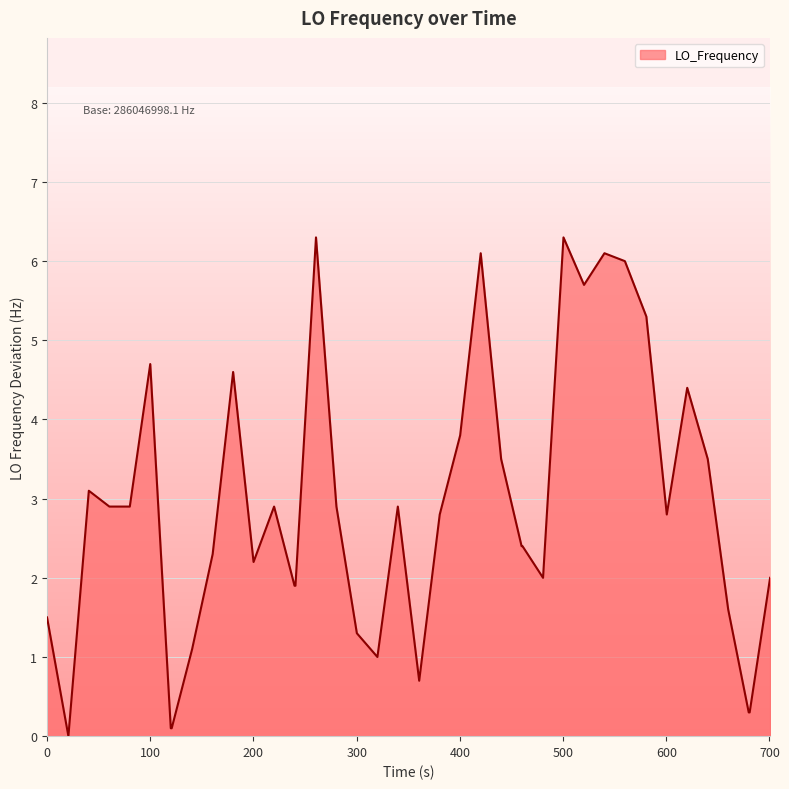

What is the sum of all values?

114.6